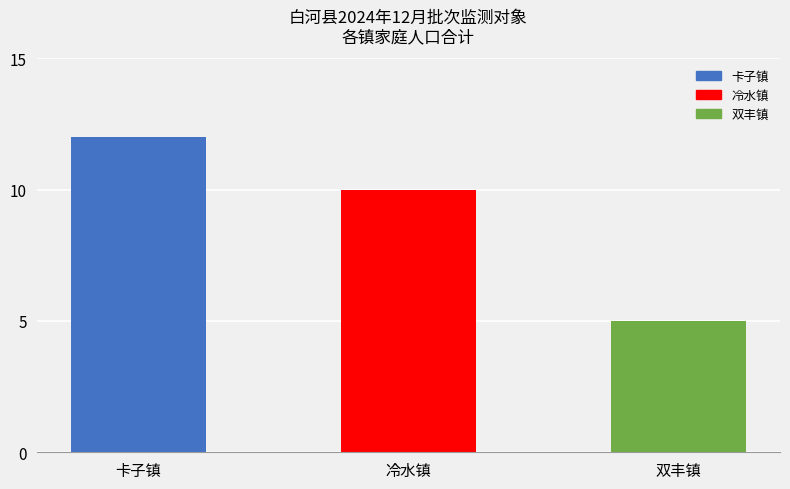

Reading left to right, transcribe all the data shown in this chart.

卡子镇=12	冷水镇=10	双丰镇=5